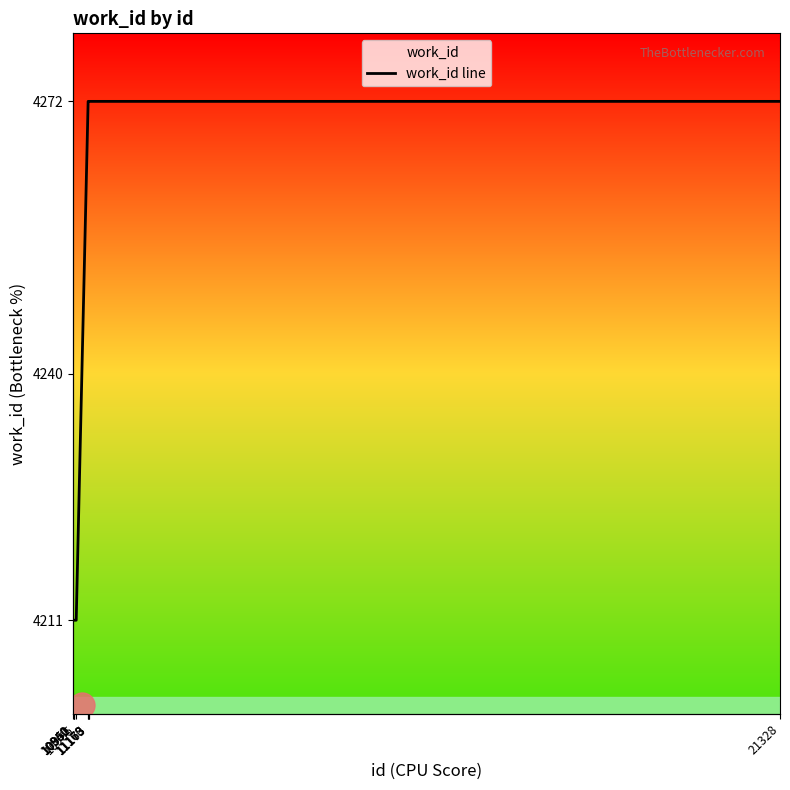

What is the value of the 3rd point from the left?

4211